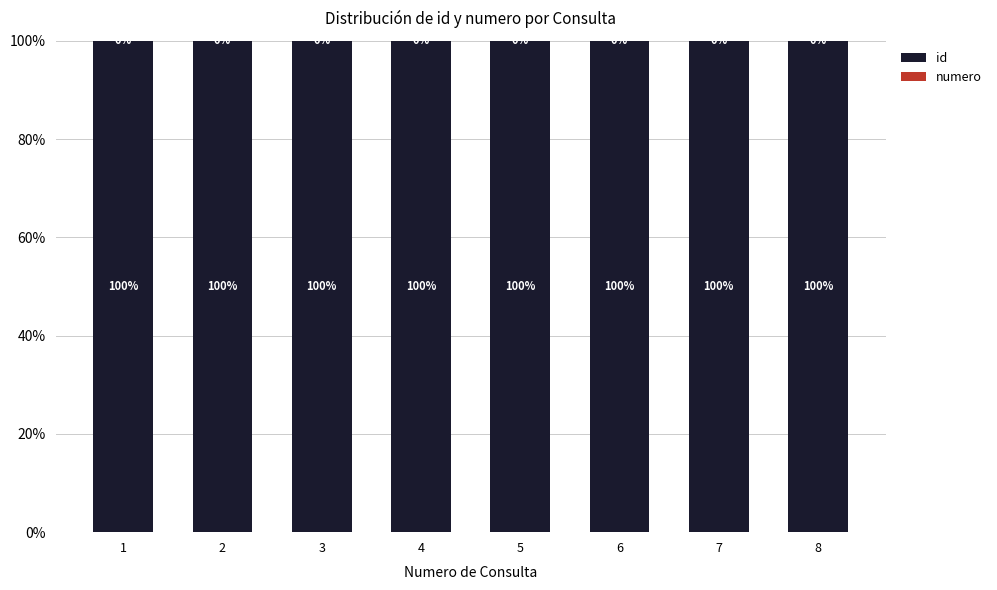

What is the total value across all series at 7?

100.0